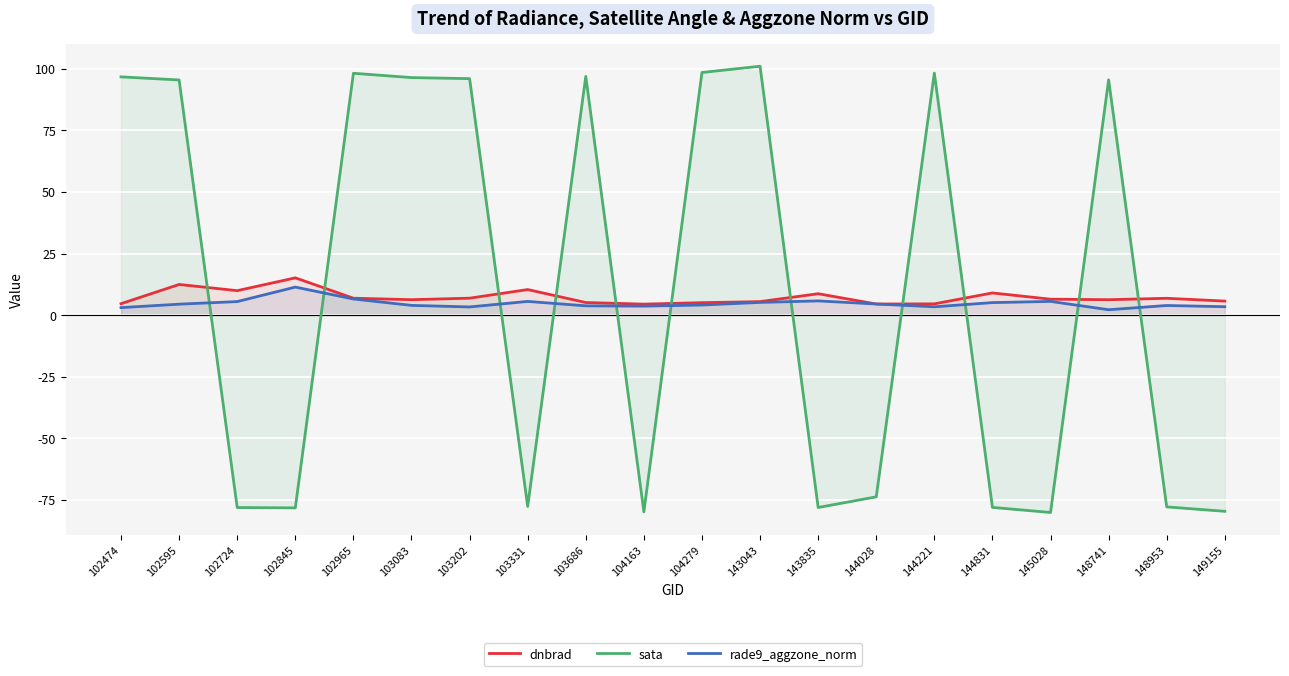

What is the maximum value for sata?

101.0